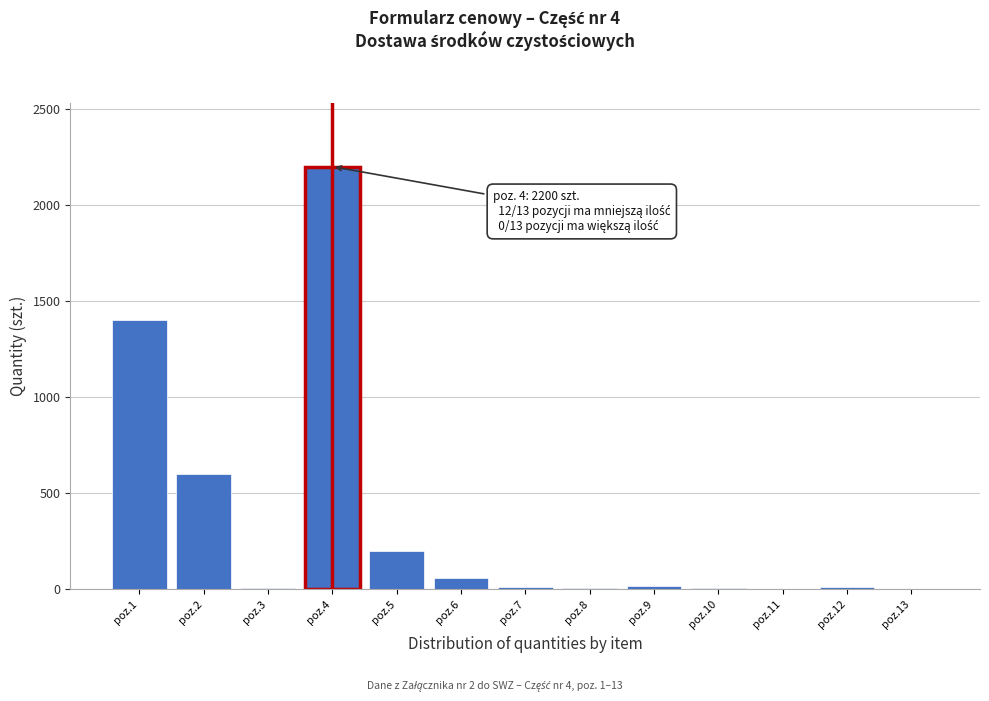

At which category does the chart reach its peak across all series?

poz.4